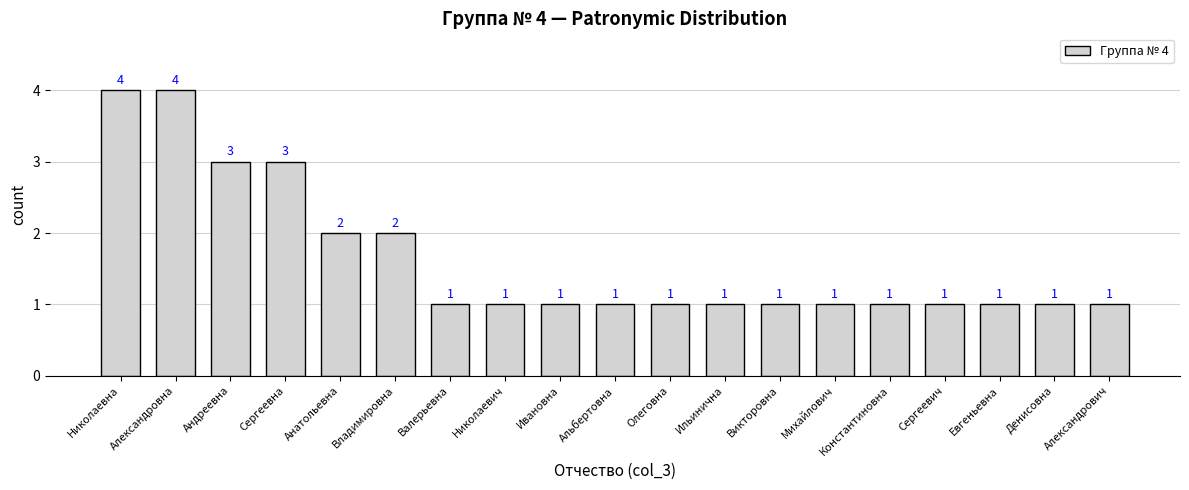

What is the average value?

2